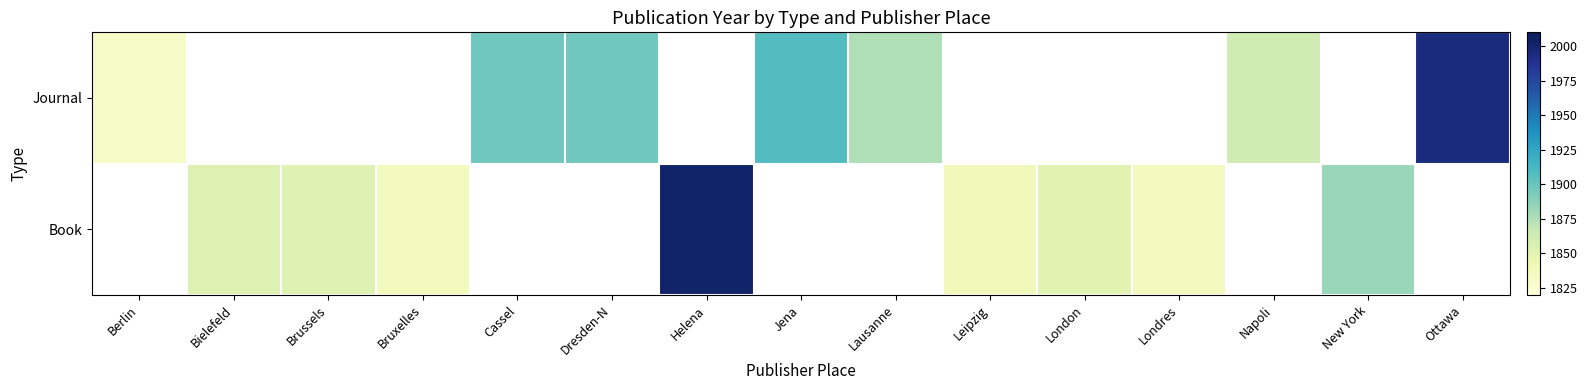

Is it true that Book equals 1883.0 at New York?

True